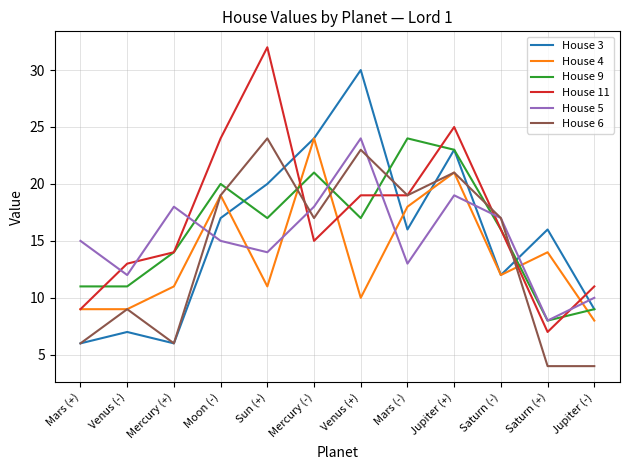

What is the minimum value shown in the chart?

4